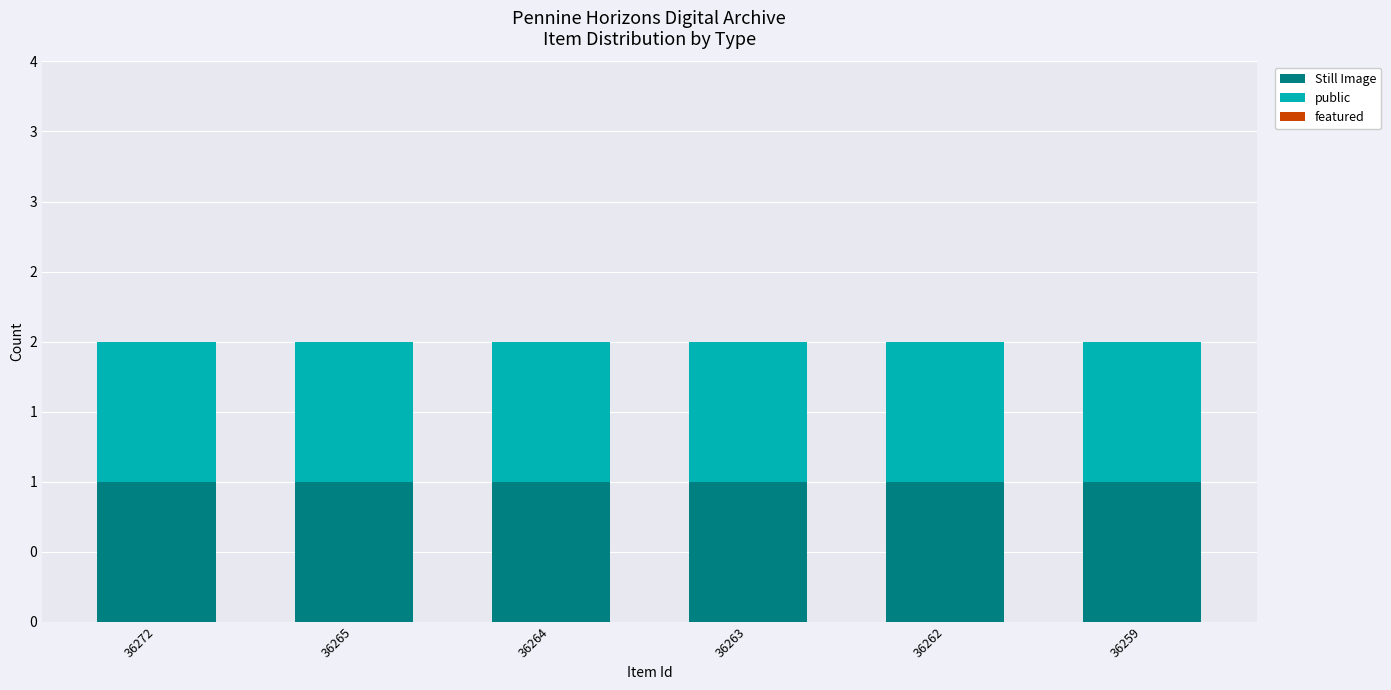

What is the approximate value of public at 36272?

1